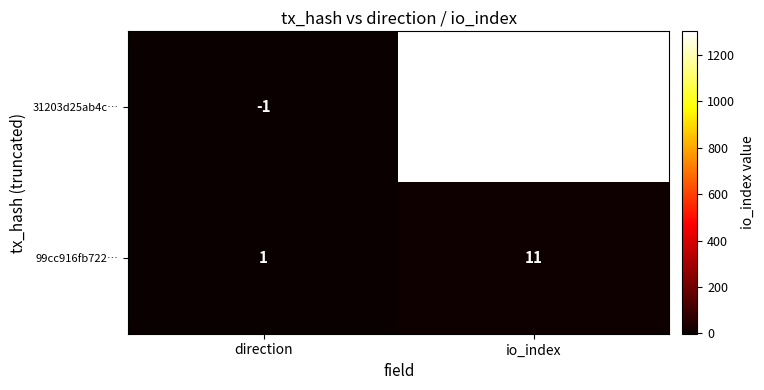

At how many categories does at least one series exceed 392?

1